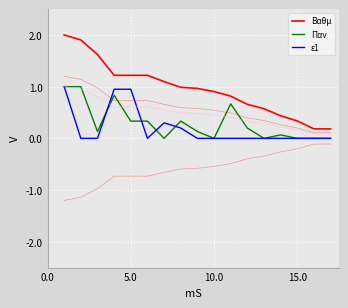

How many interior local peaks does the Παν series have?

4